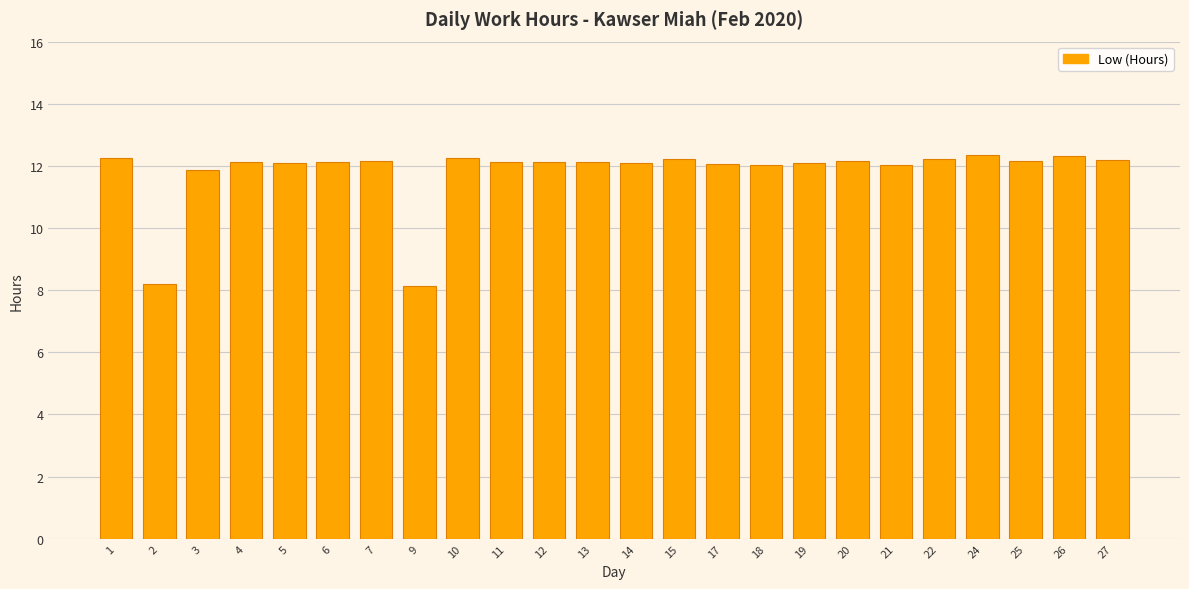

What is the difference between the maximum and minimum values?

4.2